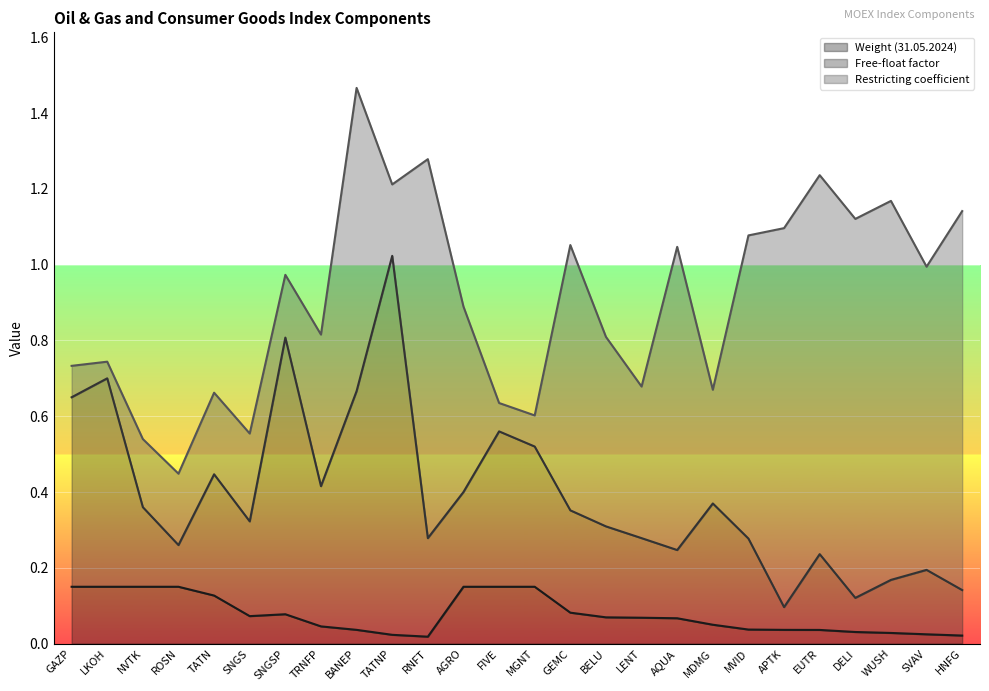

How many interior local valleys does the Weight (31.05.2024) series have?

2